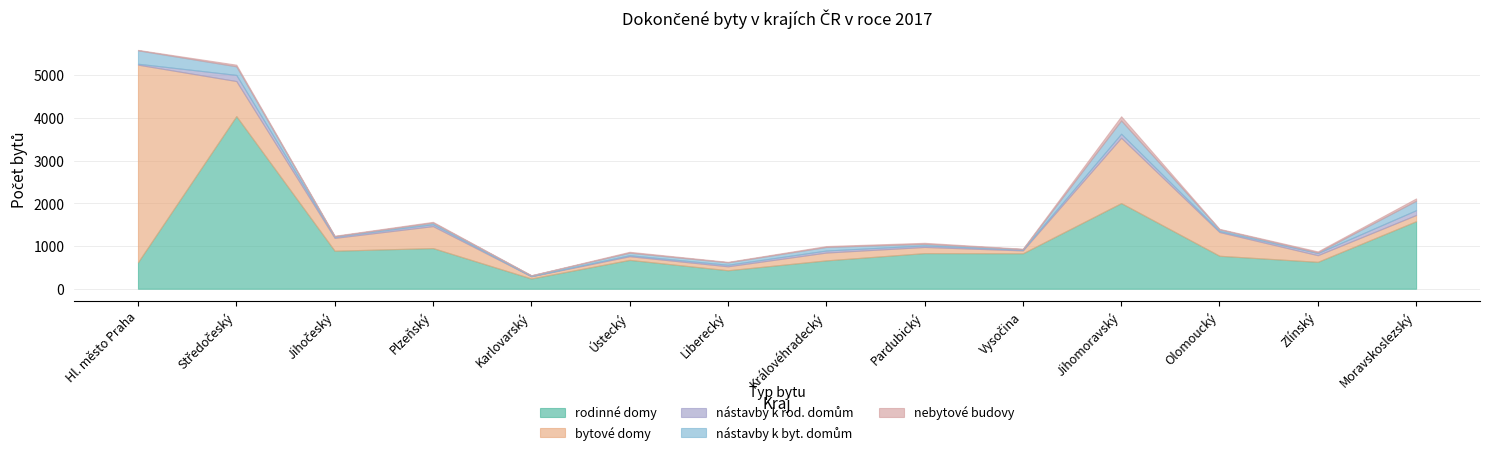

Where is bytové domy nearest to the value 2337?

Jihomoravský